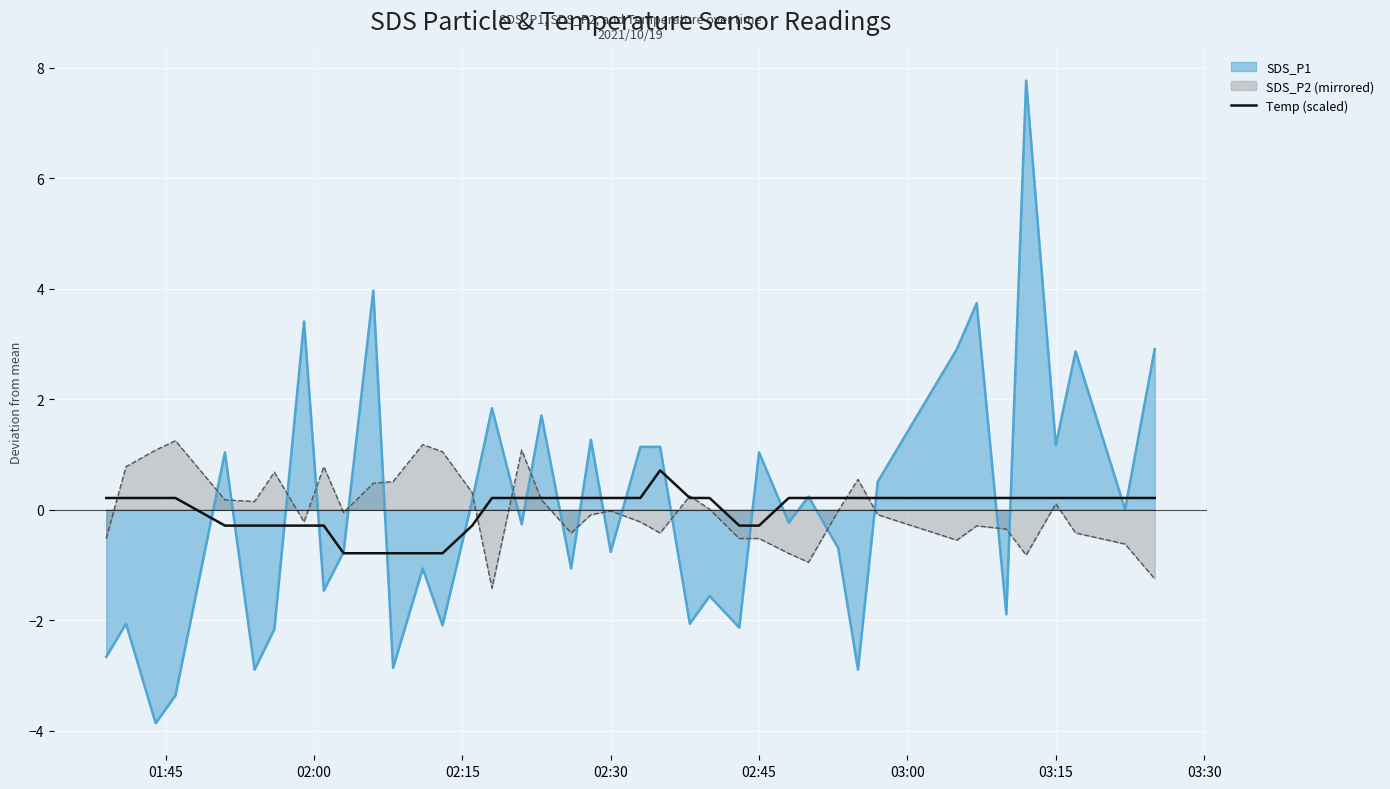

What is the minimum value for SDS_P2 (mirrored)?

-1.4